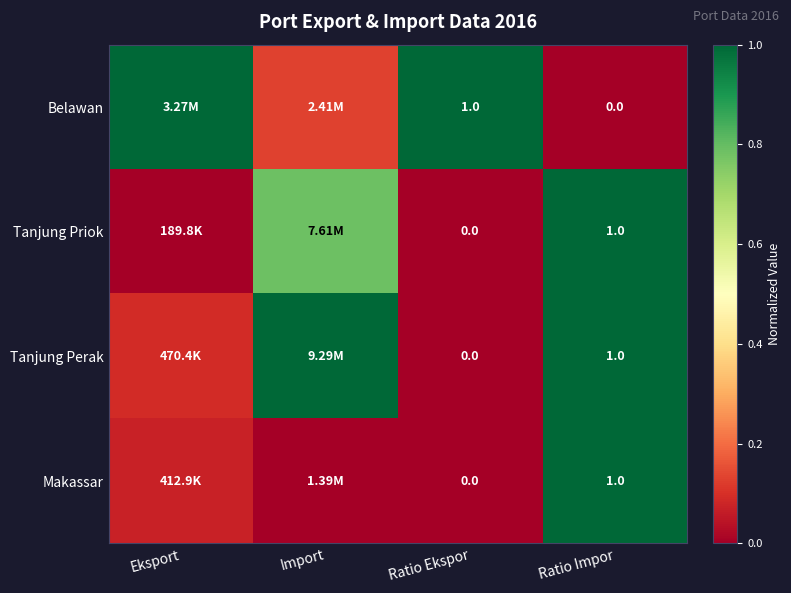

What is the sum of the Belawan values at Eksport and Ratio Ekspor?

2.0